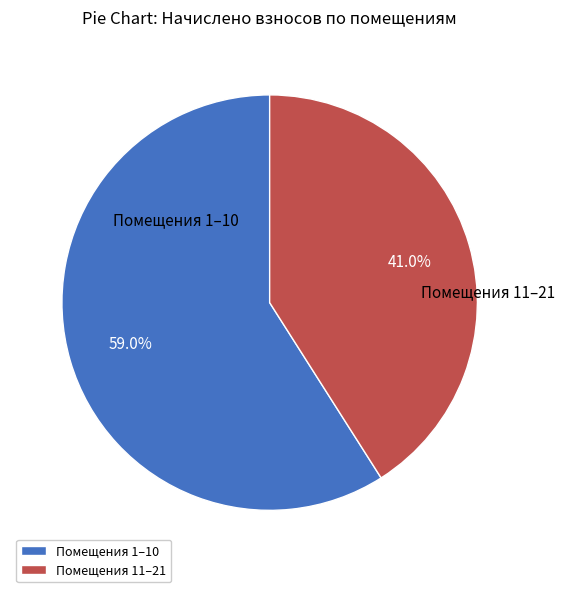

Is there any slice that represents more than half of the pie?

Yes